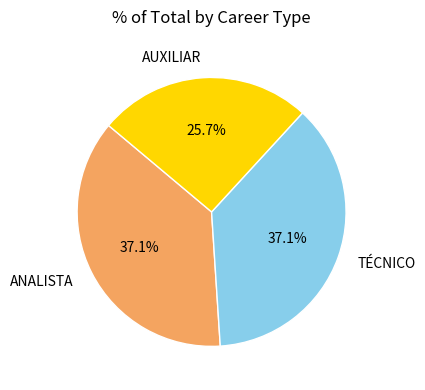

What percentage do ANALISTA and AUXILIAR together represent?

62.9%